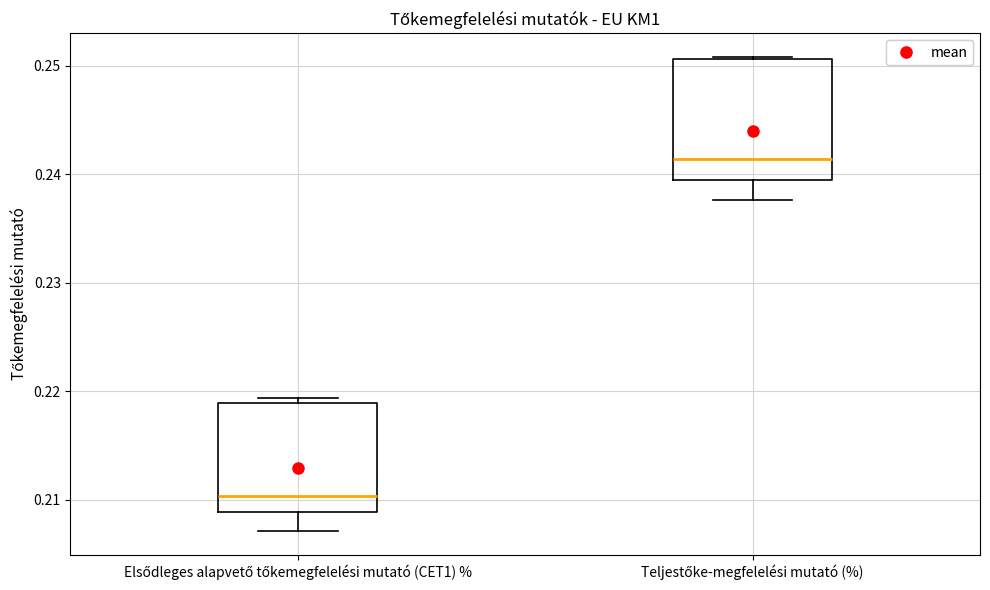

Which box has the lowest median line?

Elsődleges alapvető tőkemegfelelési mutató (CET1) %